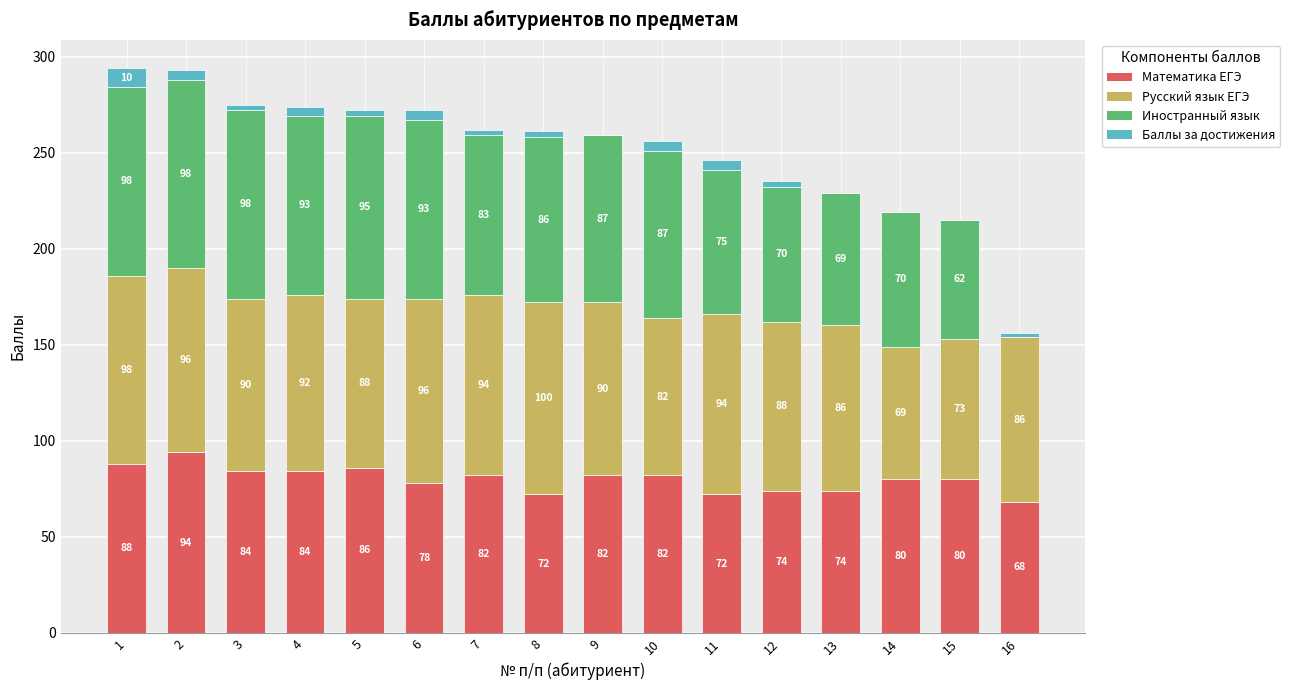

What is the total value across all series at 13?

229